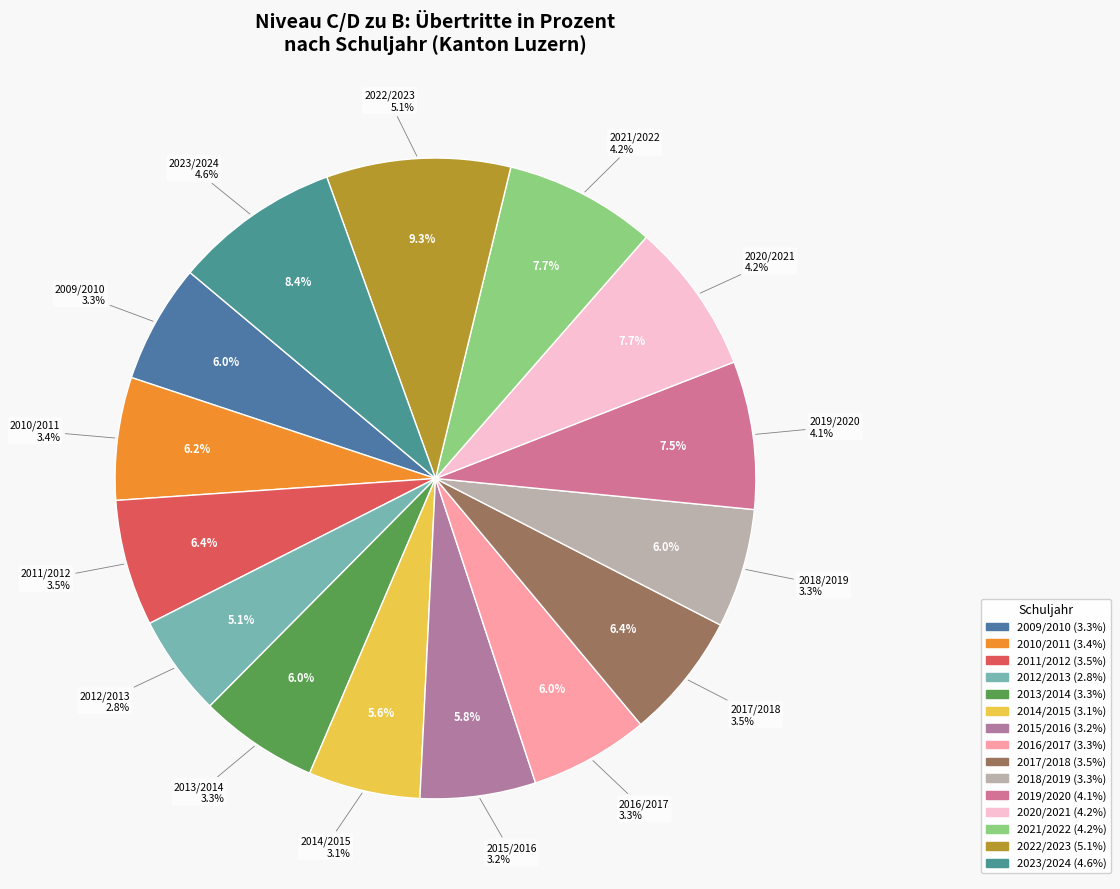

Count the number of slices in the pie.

15